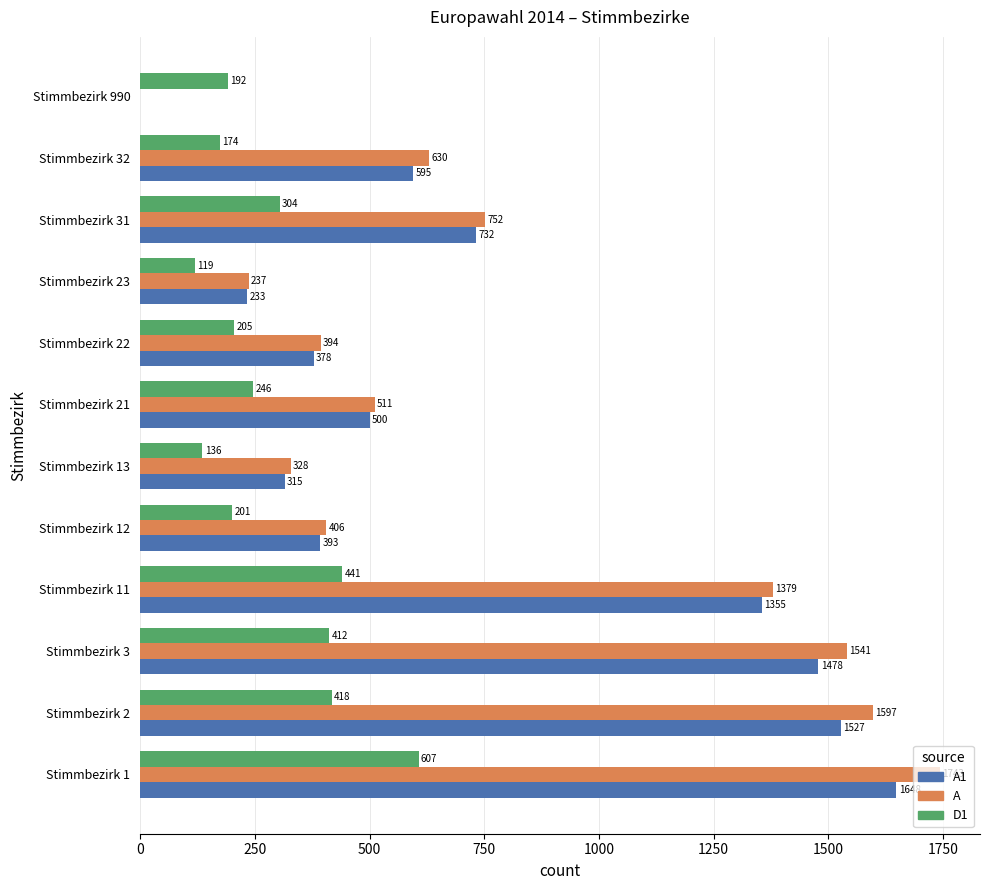

Where is A1 nearest to the value 824?

Stimmbezirk 31